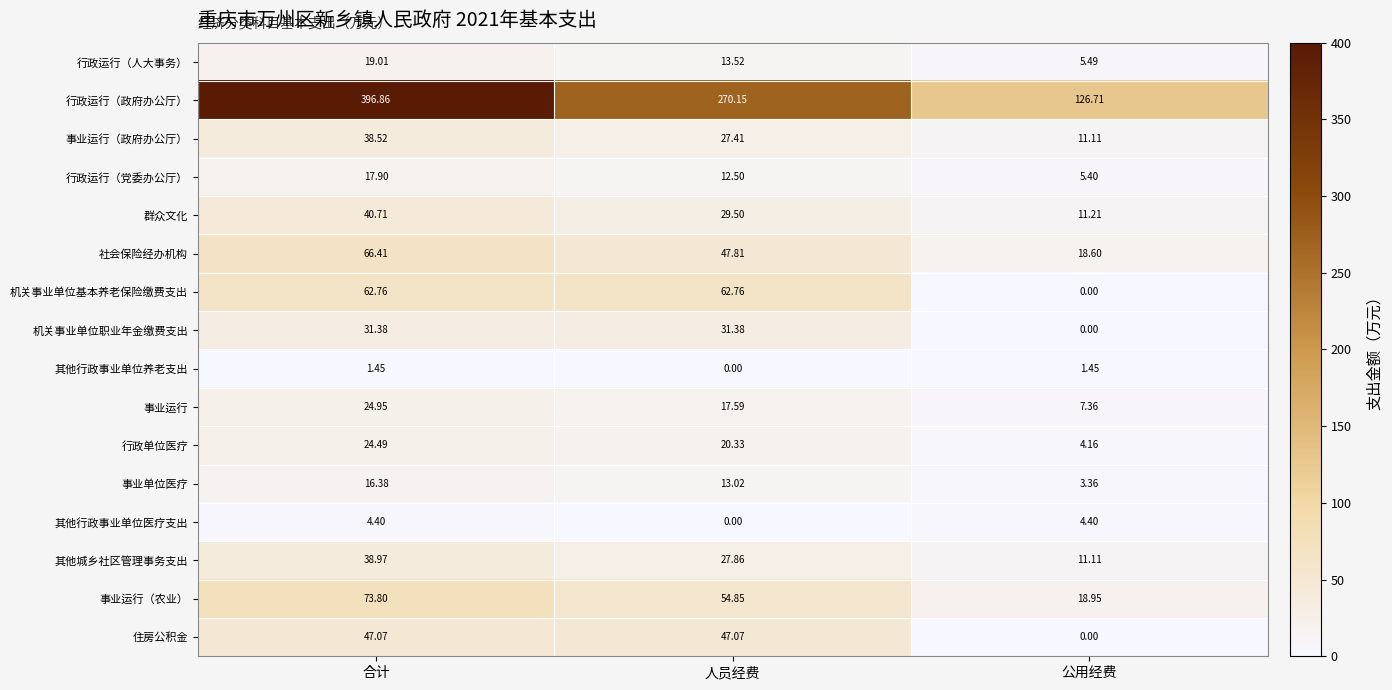

At which category is the sum across all series the highest?

合计